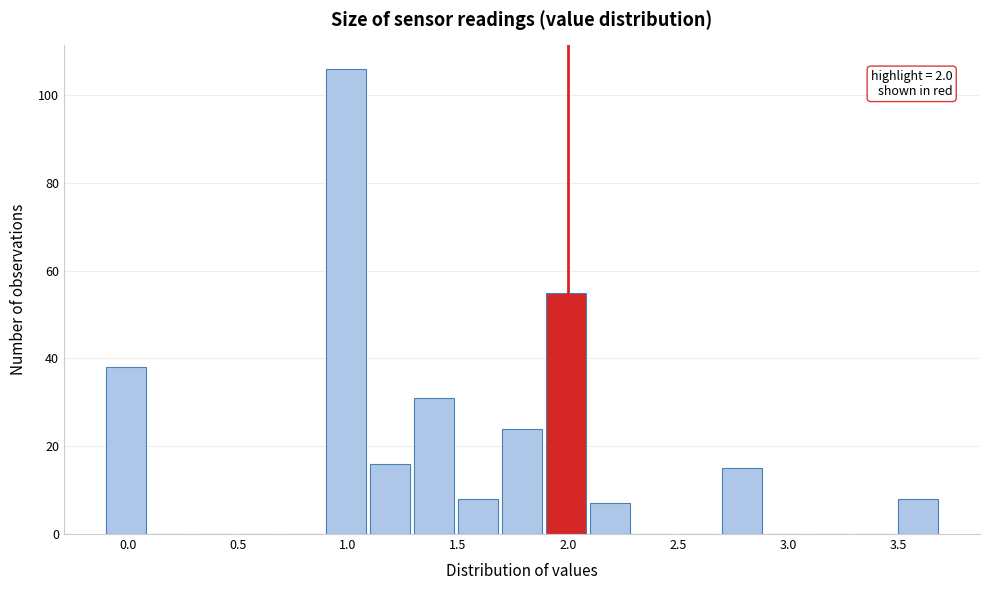

Which range on the x-axis has the tallest bar?

0.9 to 1.1